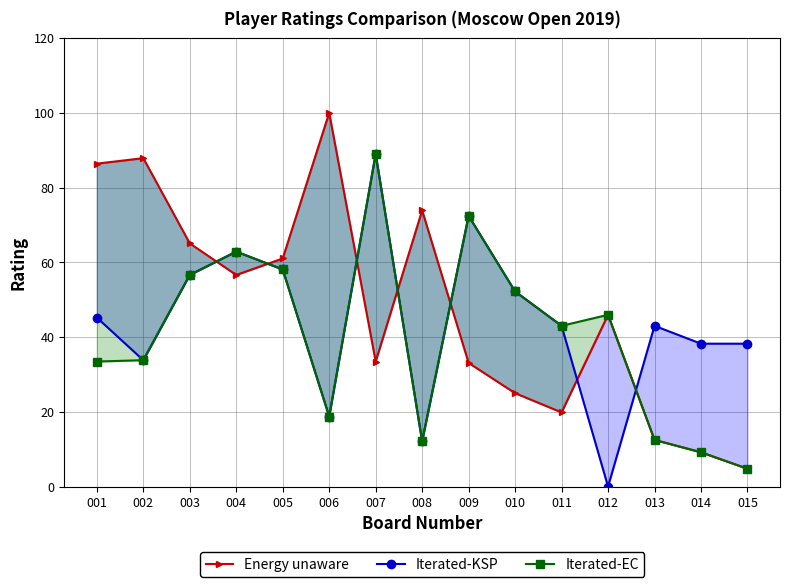

Which series has the widest spread of values?

Energy unaware